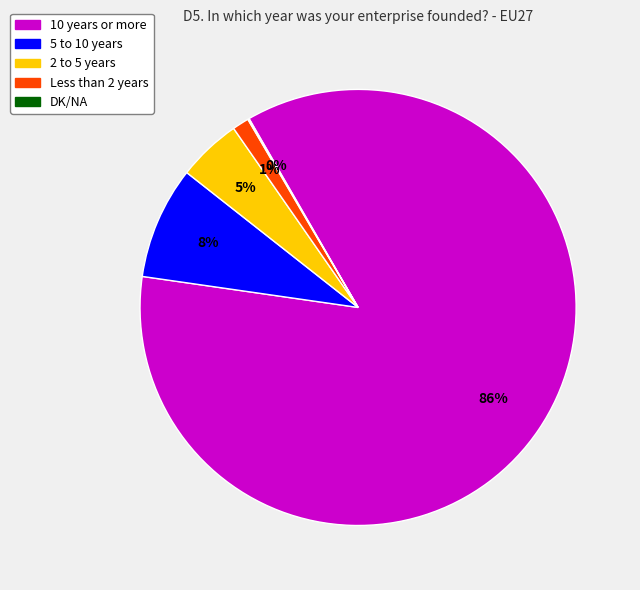

To the nearest percent, what is the difference between the largest and smallest slice percentages?

86%